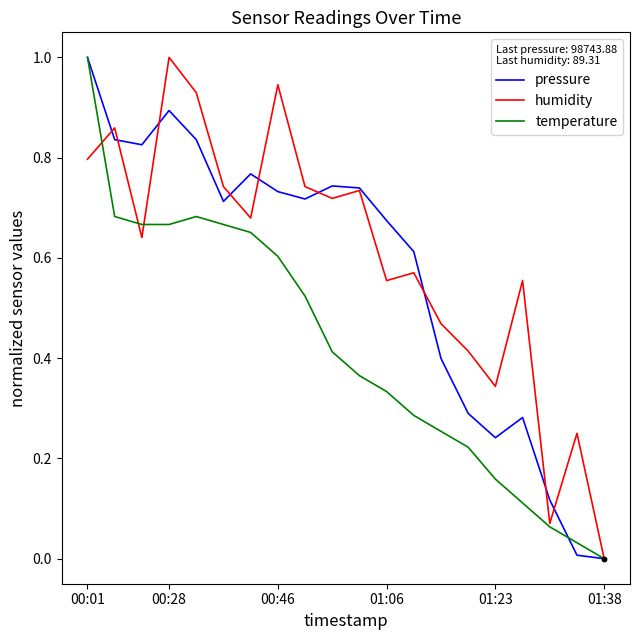

Rank the series by their average value, from lowest to highest.

temperature, pressure, humidity